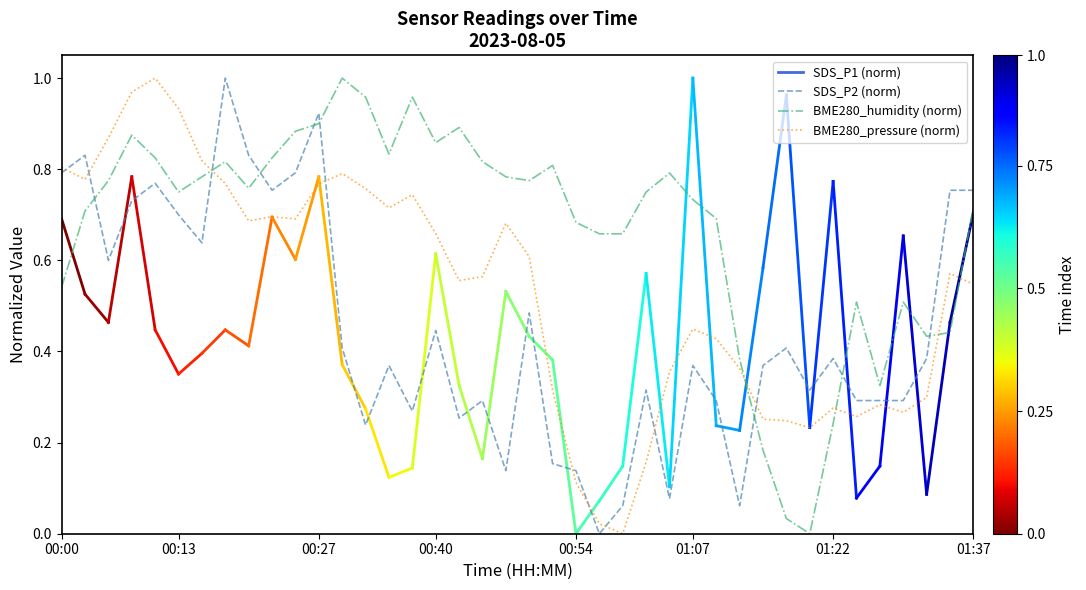

What is the sum of all BME280_pressure (norm) values?

21.3